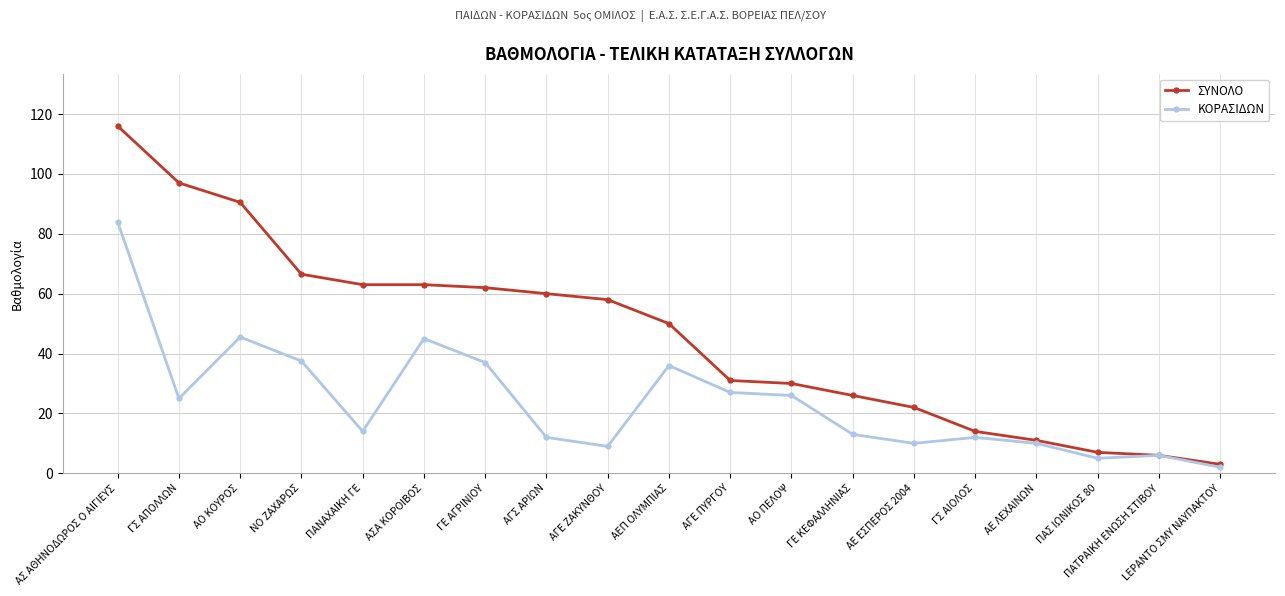

True or false: ΚΟΡΑΣΙΔΩΝ has a value of 13.0 at ΓΕ ΚΕΦΑΛΛΗΝΙΑΣ.

True